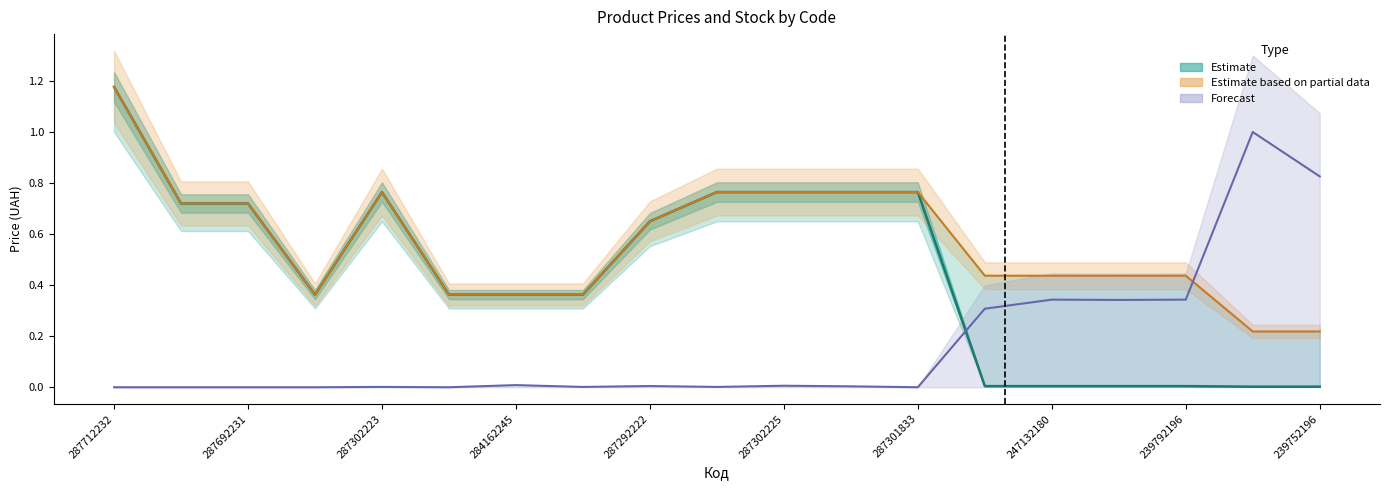

Where is the first local maximum for Ціна?

287302223